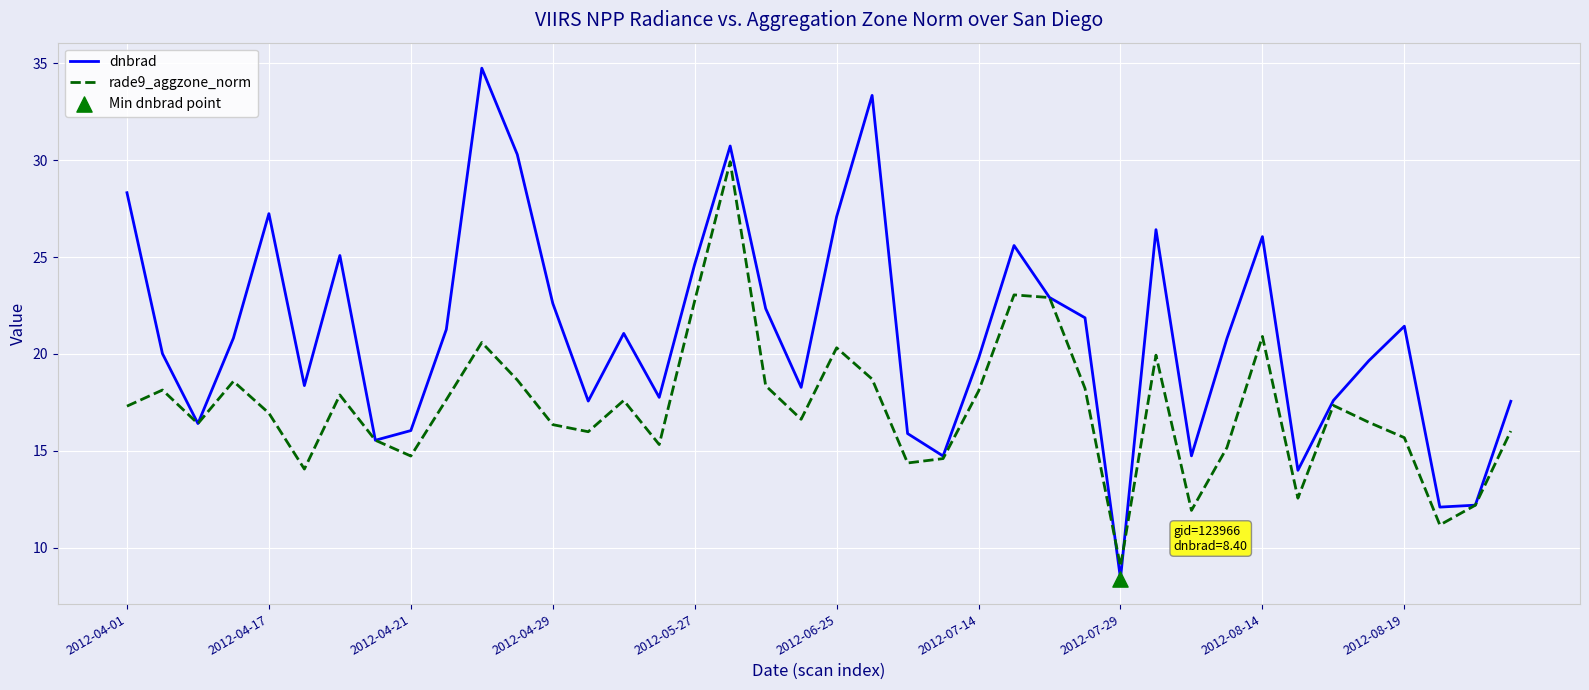

Which series has the largest total across all categories?

dnbrad